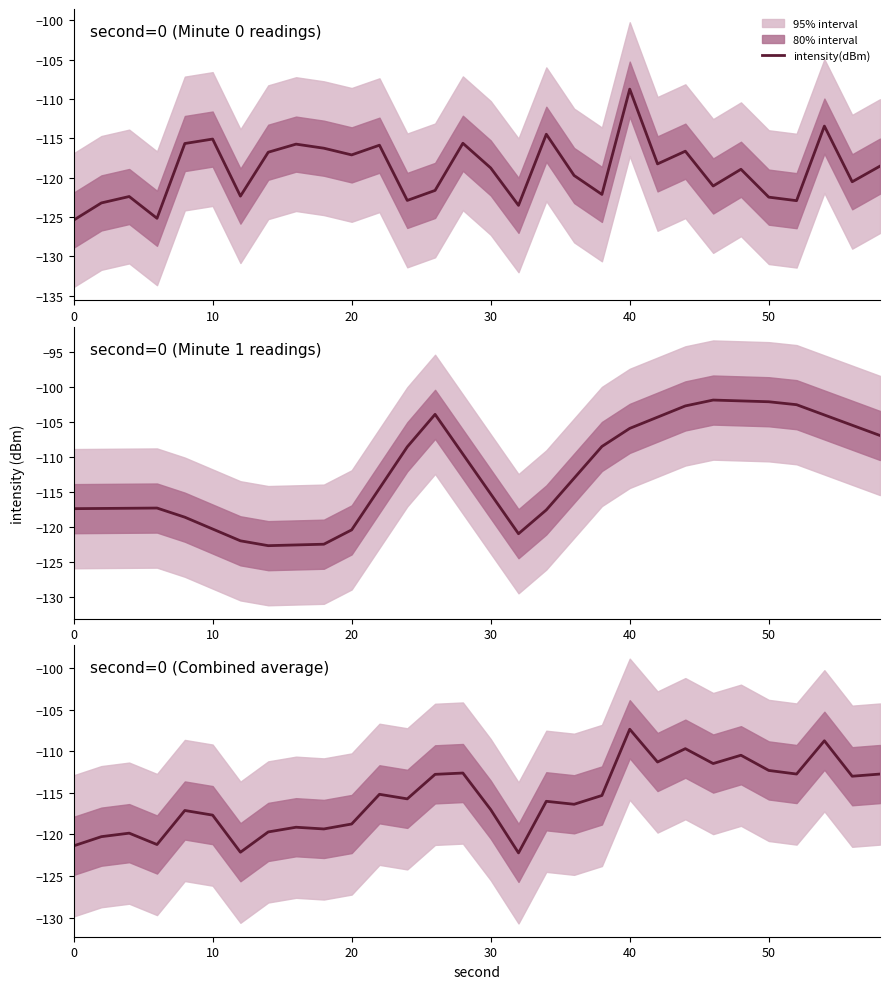

Reading right to left, list all the values displayed in this chart.

-112.7	-113.0	-108.7	-112.7	-112.3	-110.5	-111.5	-109.7	-111.3	-107.3	-115.3	-116.4	-116.0	-122.2	-117.0	-112.6	-112.8	-115.7	-115.2	-118.7	-119.3	-119.1	-119.7	-122.1	-117.7	-117.1	-121.2	-119.8	-120.3	-121.4